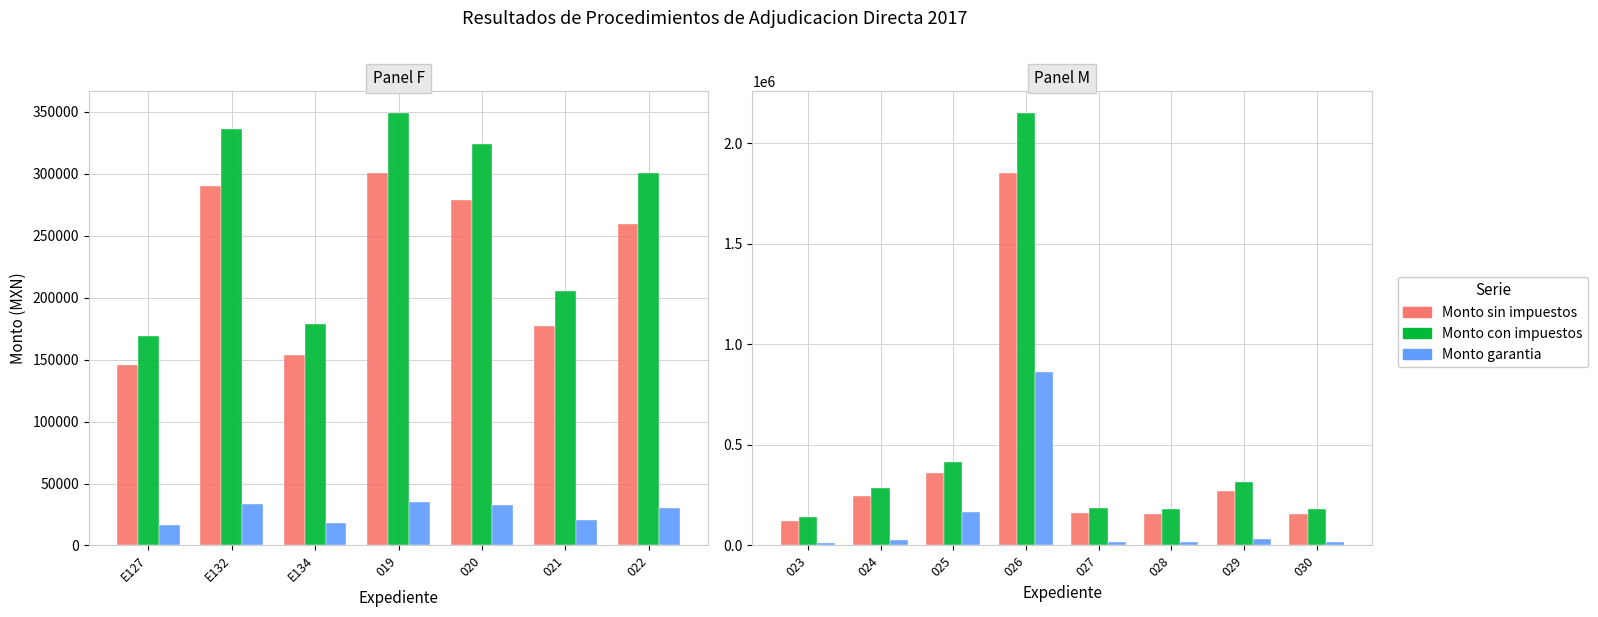

What is the difference between the maximum and second lowest values in the Monto con impuestos series?

1968734.0